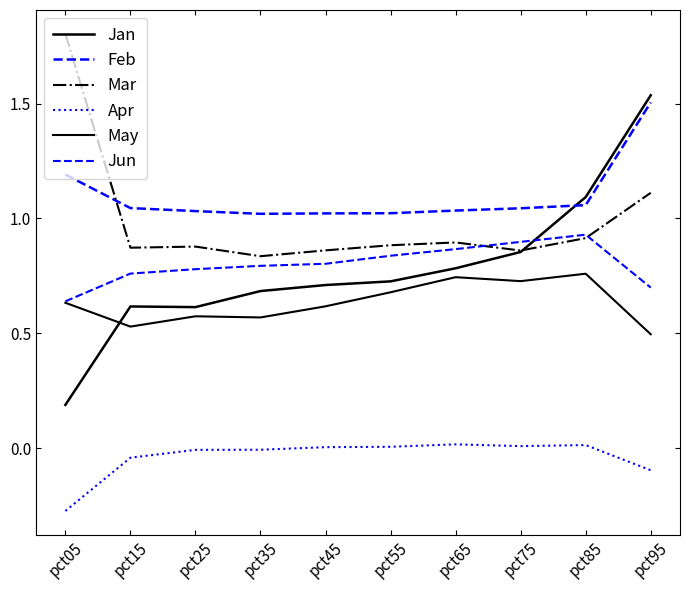

At which category does the chart reach its minimum across all series?

pct05